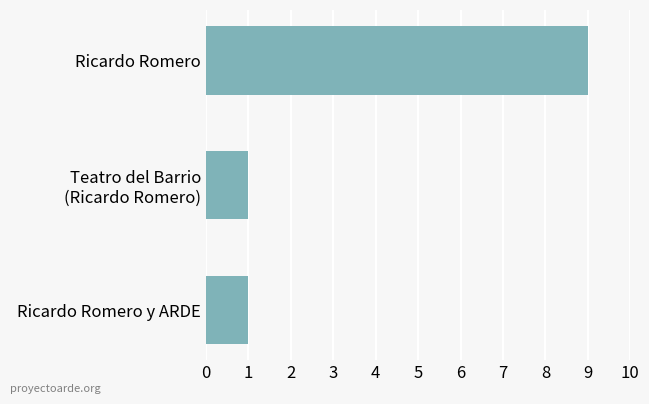

Reading bottom to top, list all the values displayed in this chart.

1	1	9